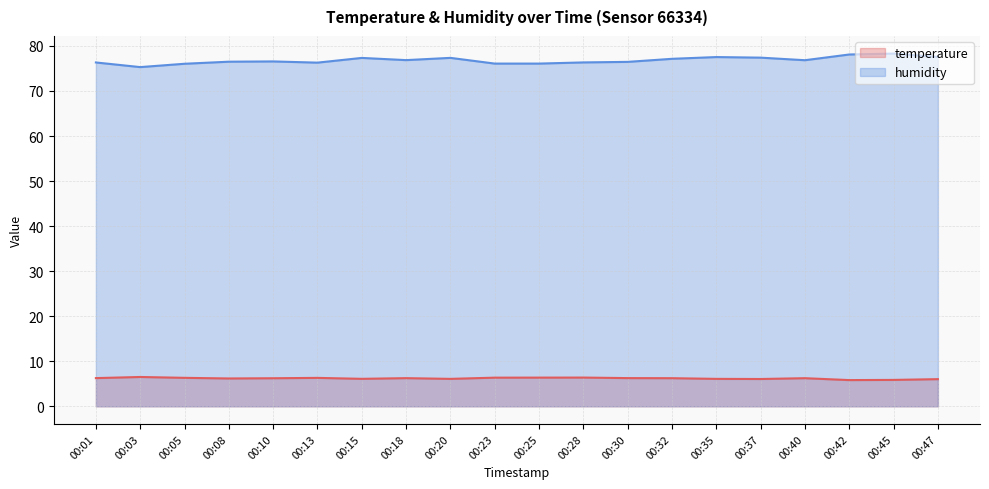

What are all the series names shown in the legend?

temperature, humidity